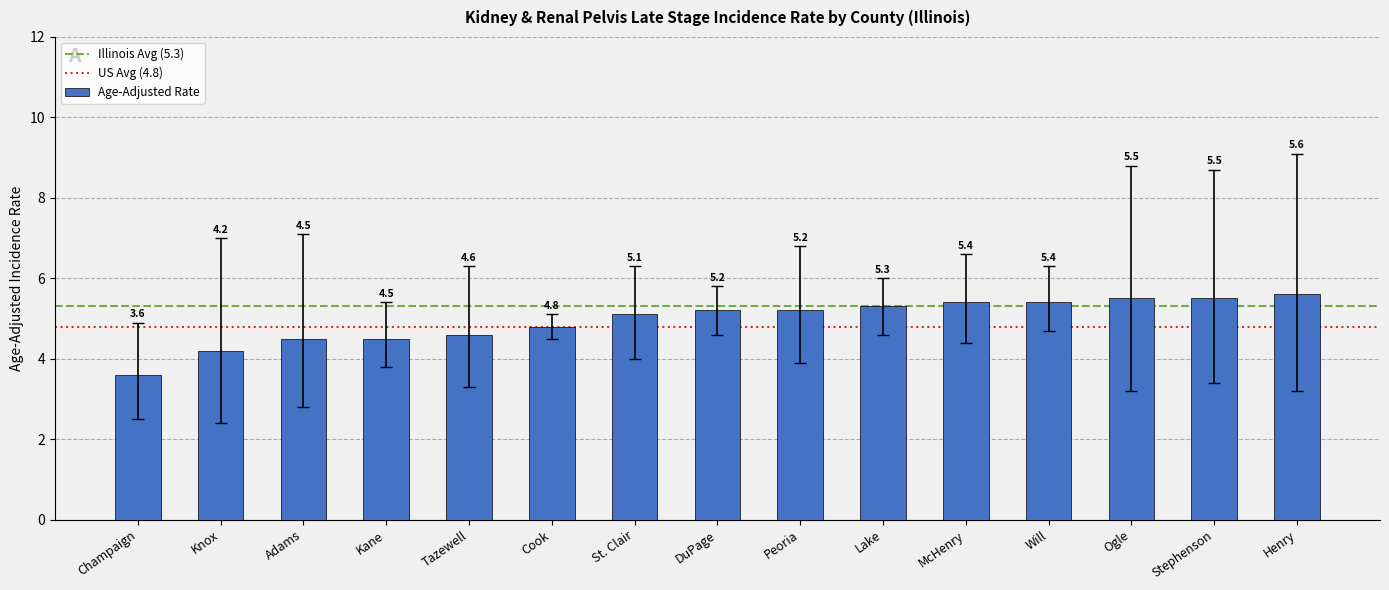

Reading right to left, what are all the values shown in this chart?

5.6	5.5	5.5	5.4	5.4	5.3	5.2	5.2	5.1	4.8	4.6	4.5	4.5	4.2	3.6